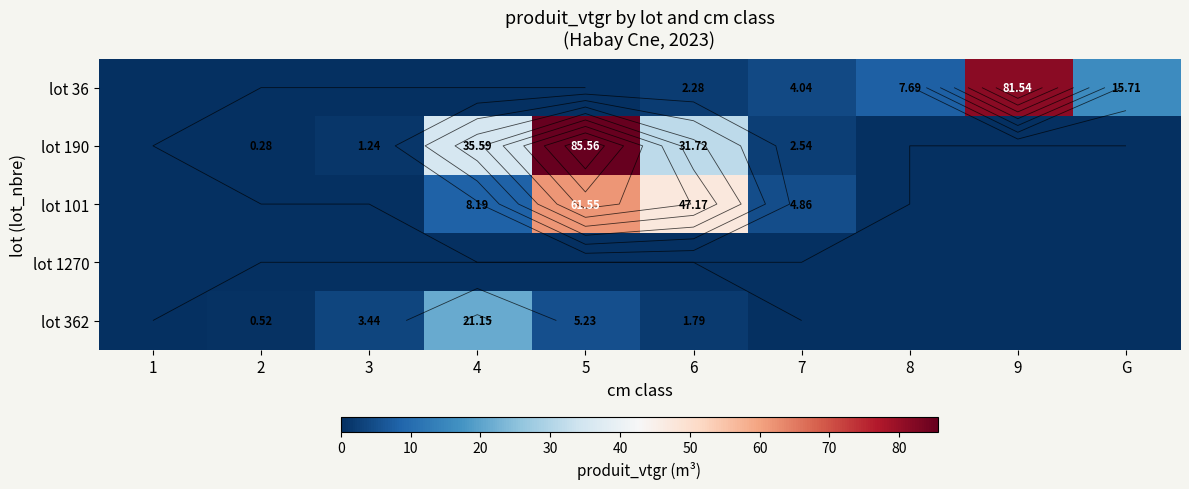

Which series changed the most between 2 and G?

lot 36